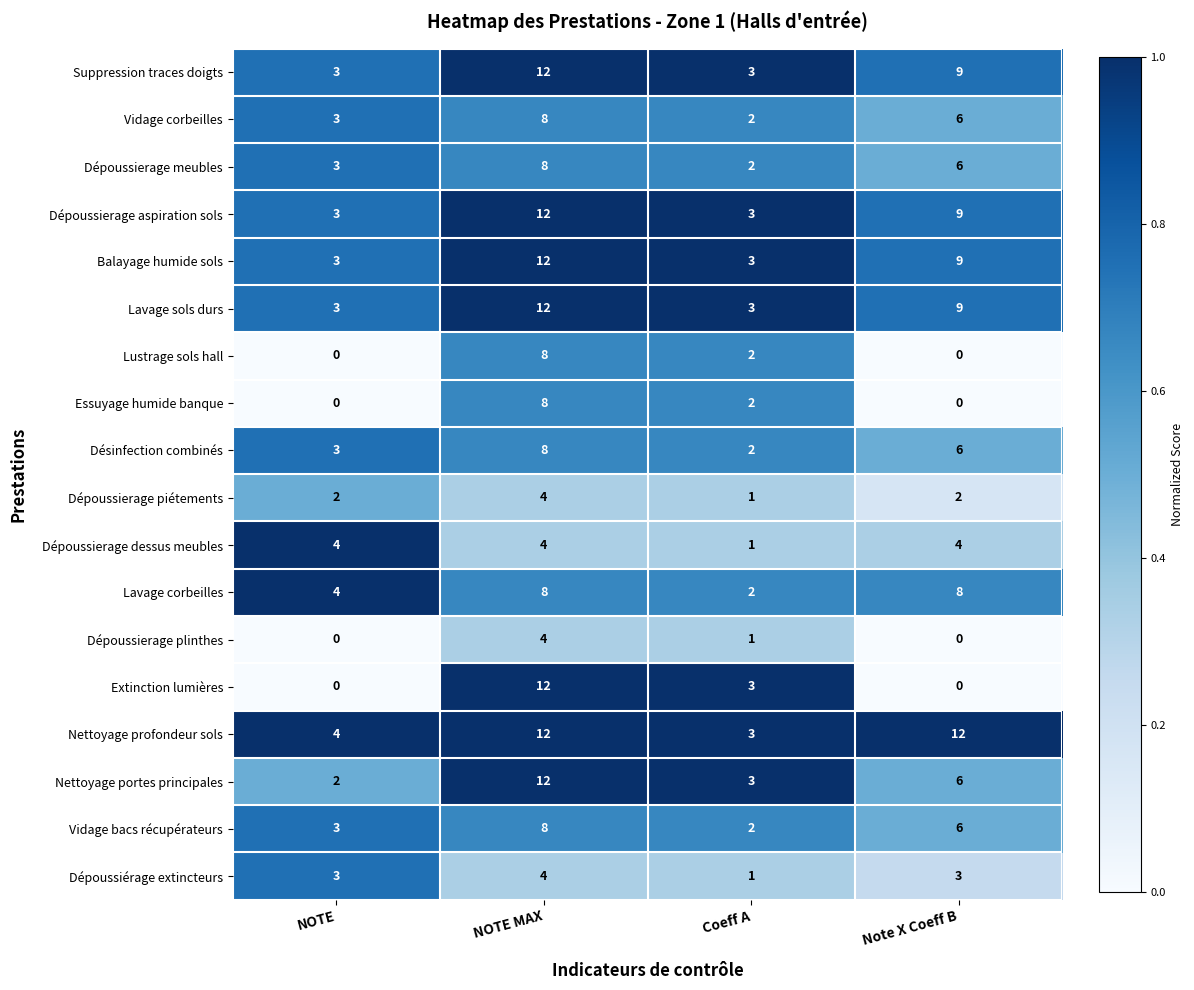

Is the value of Lustrage sols hall at Coeff A greater than the value of Dépoussierage plinthes at NOTE?

Yes